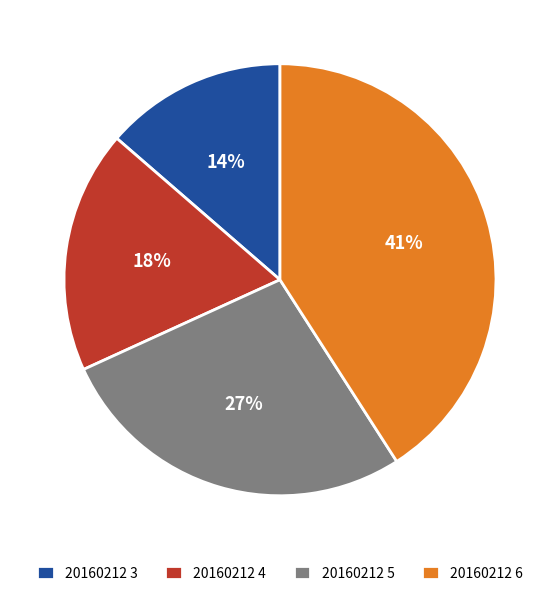

Count the number of slices in the pie.

4